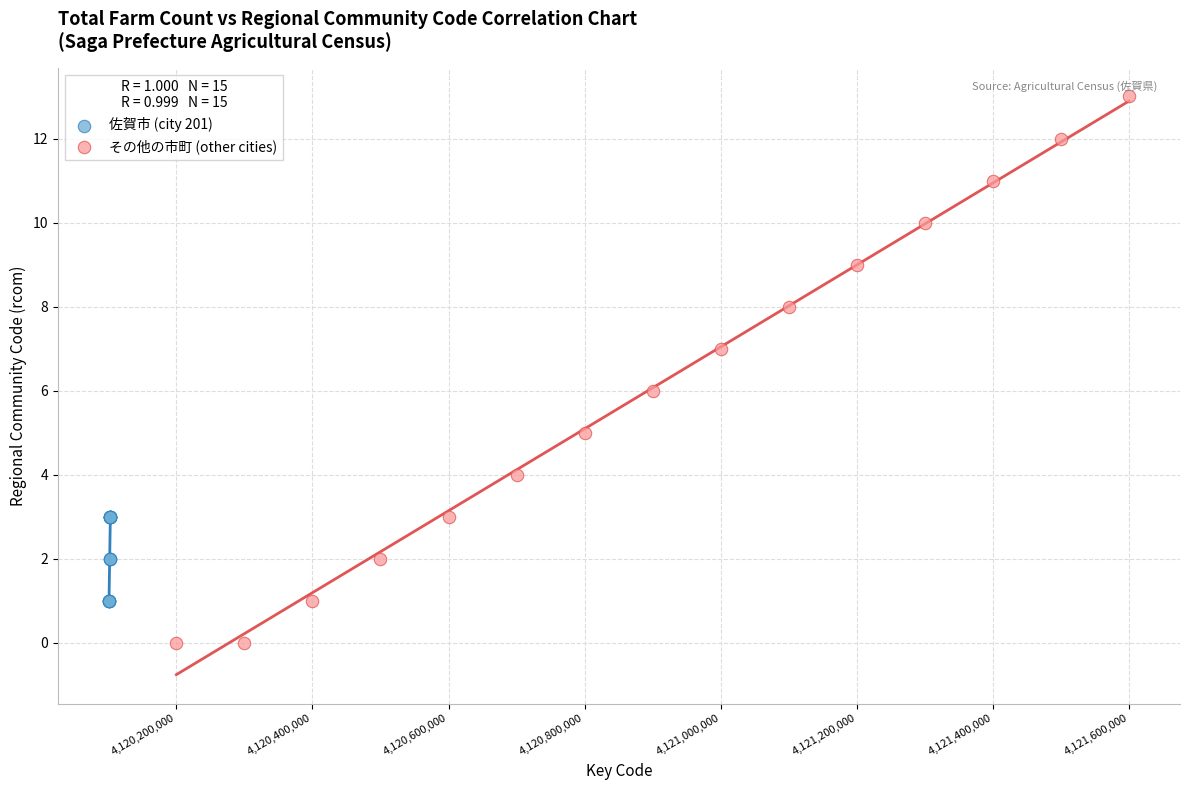

Which series contains the highest Y value?

その他の市町 (other cities)